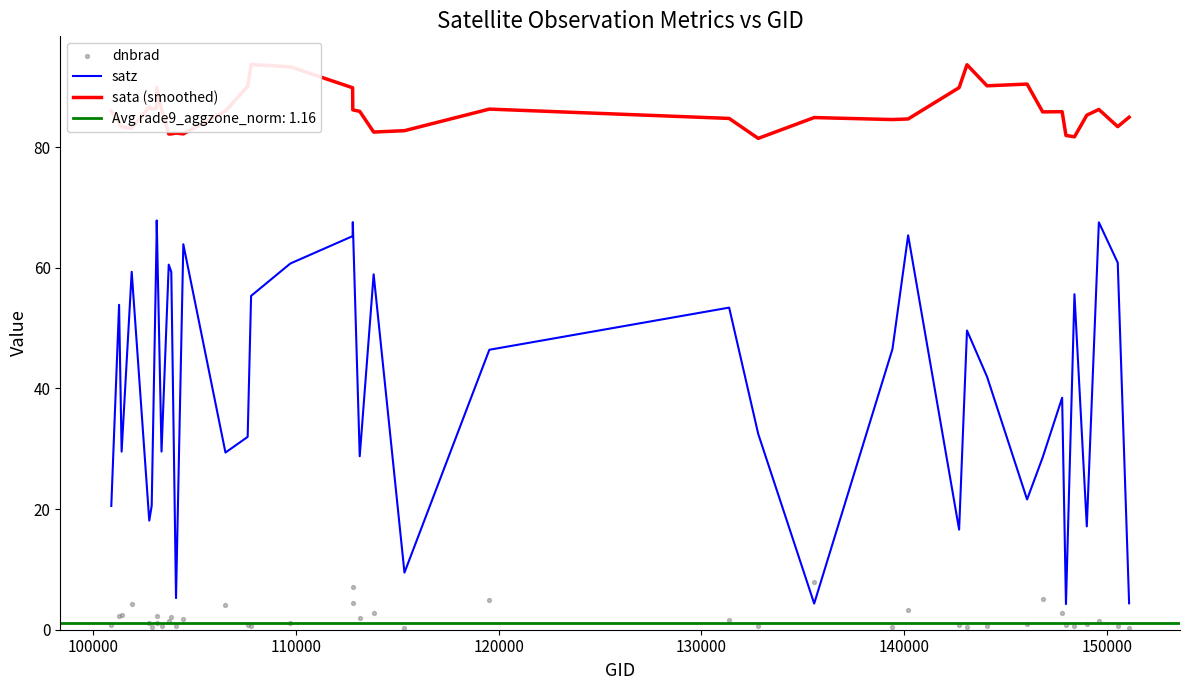

What is the maximum value for satz?

67.8